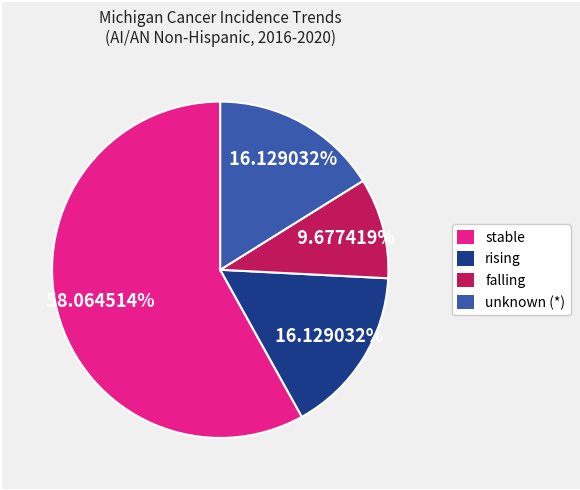

Does any single category account for the majority?

Yes